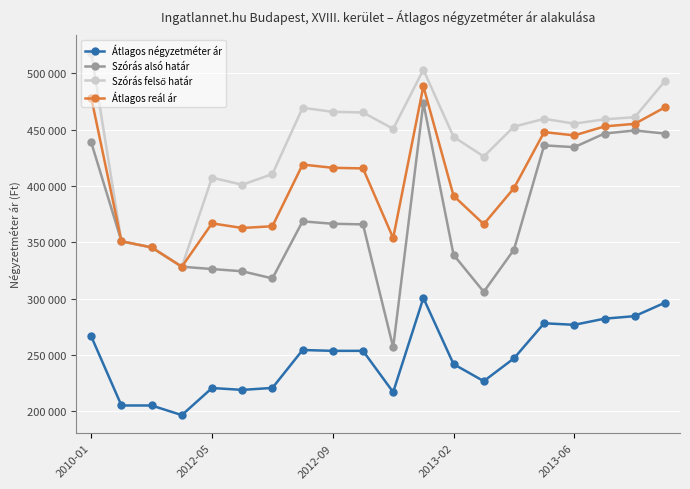

True or false: Átlagos reál ár and Szórás felső határ intersect in this chart.

False